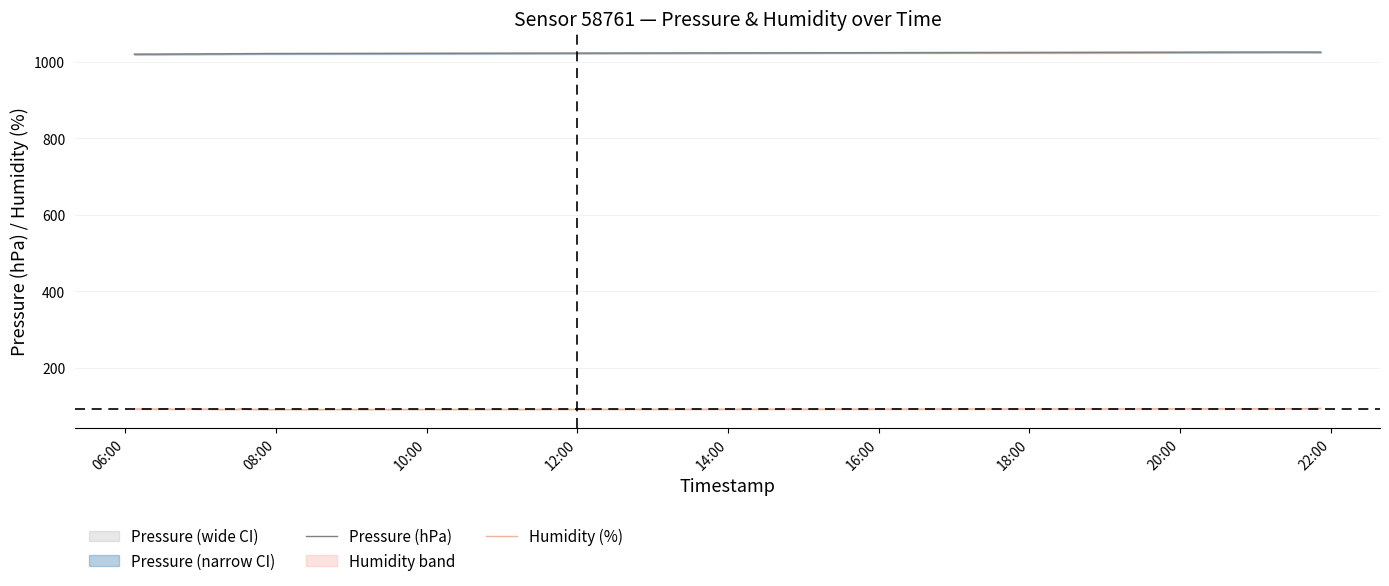

Reading left to right, extract all data points from this chart.

Pressure (hPa): 1020.3	1020.4	1020.4	1020.5	1020.4	1020.4	1020.5	1020.6	1020.6	1020.7	1020.7	1020.9	1020.9	1020.9	1020.9	1020.9	1021.1	1021.1	1021.2	1021.2	1021.2	1021.3	1021.4	1021.5	1021.4	1021.5	1021.6	1021.7	1021.7	1021.7	1021.8	1021.9	1021.9	1025.8	1025.9	1025.8	1025.8	1025.8	1025.7	1025.6
Humidity (%): 92.0	91.7	91.9	91.8	92.0	91.6	91.7	92.8	92.4	91.0	92.0	92.0	91.7	91.9	92.0	91.2	91.5	91.6	91.3	91.2	90.8	90.8	91.0	90.7	90.7	92.1	91.4	90.8	91.0	90.9	90.6	90.5	90.4	92.4	92.5	92.5	92.3	92.8	93.0	93.7